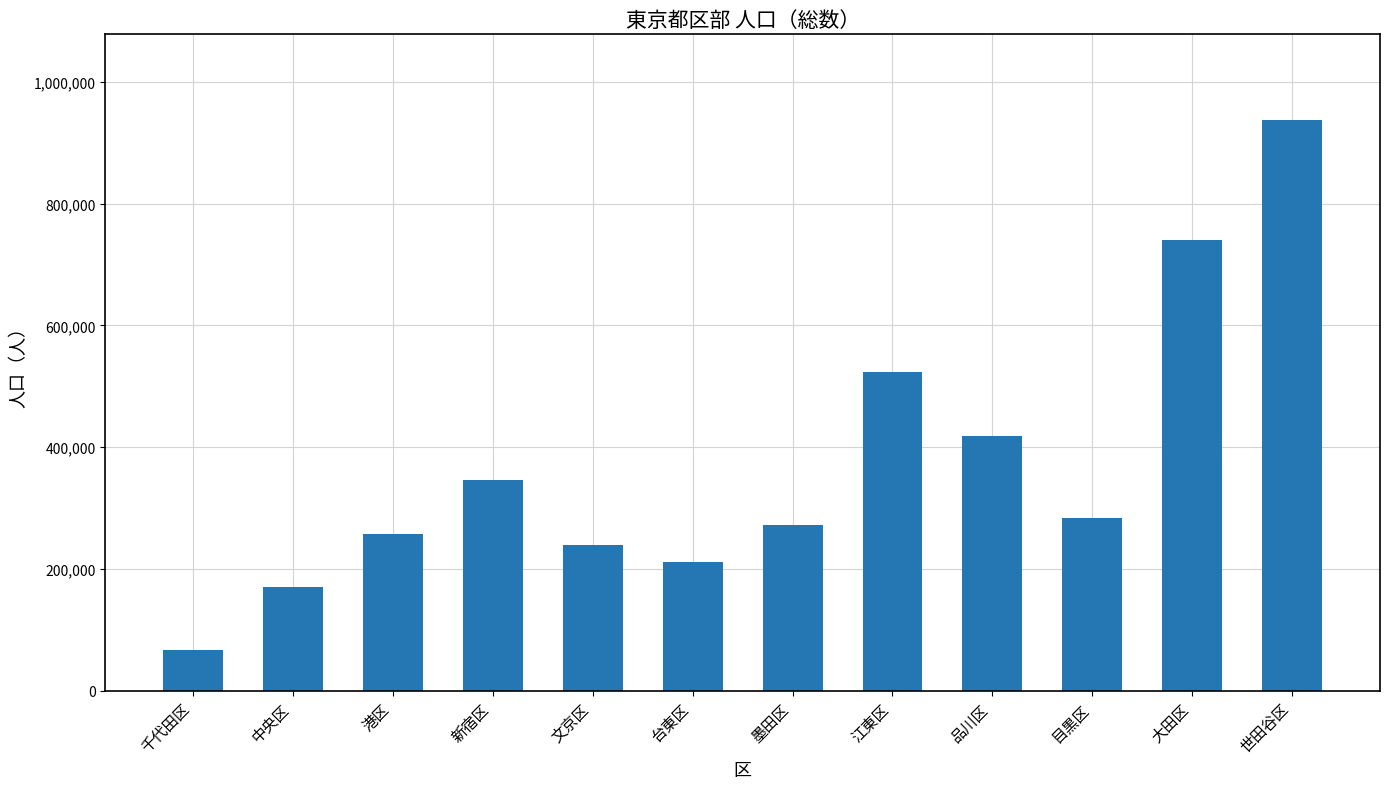

The chart shows a value of 66687 at 千代田区. True or false?

True